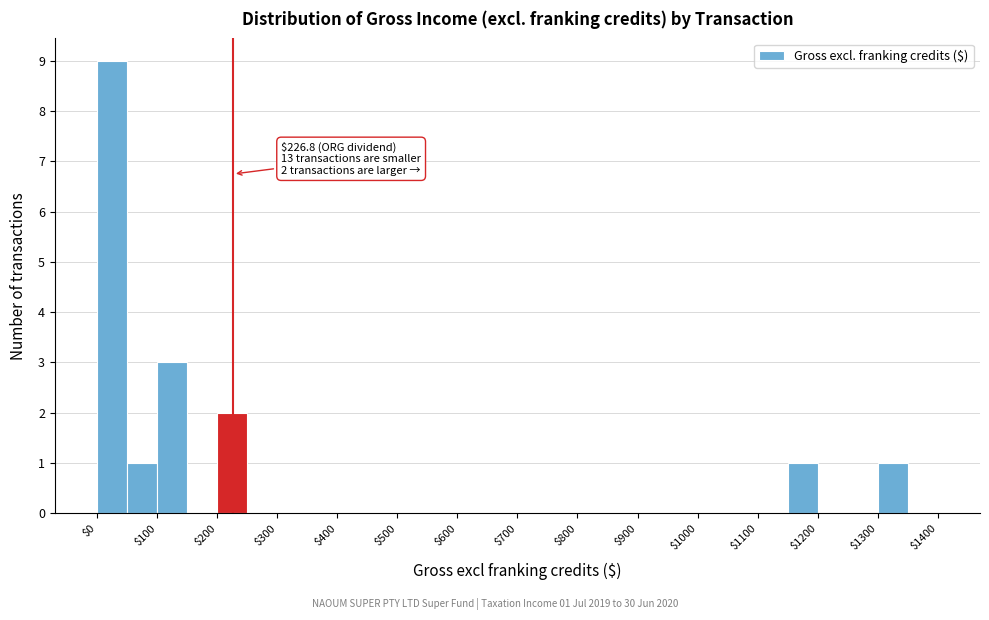

Over which range of the x-axis is the bar tallest?

0 to 50